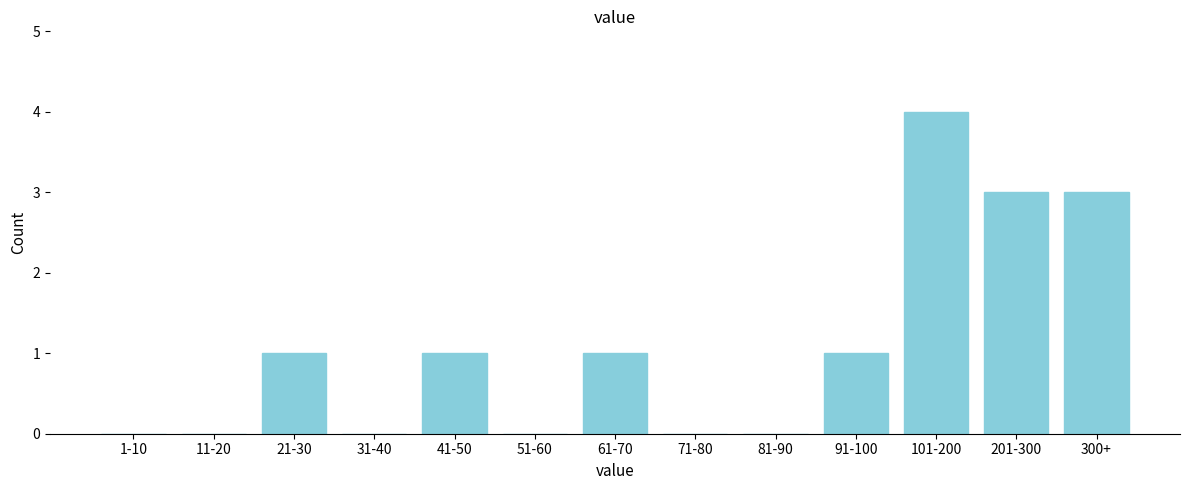

Reading left to right, extract all data points from this chart.

1-10=0	11-20=0	21-30=1	31-40=0	41-50=1	51-60=0	61-70=1	71-80=0	81-90=0	91-100=1	101-200=4	201-300=3	300+=3